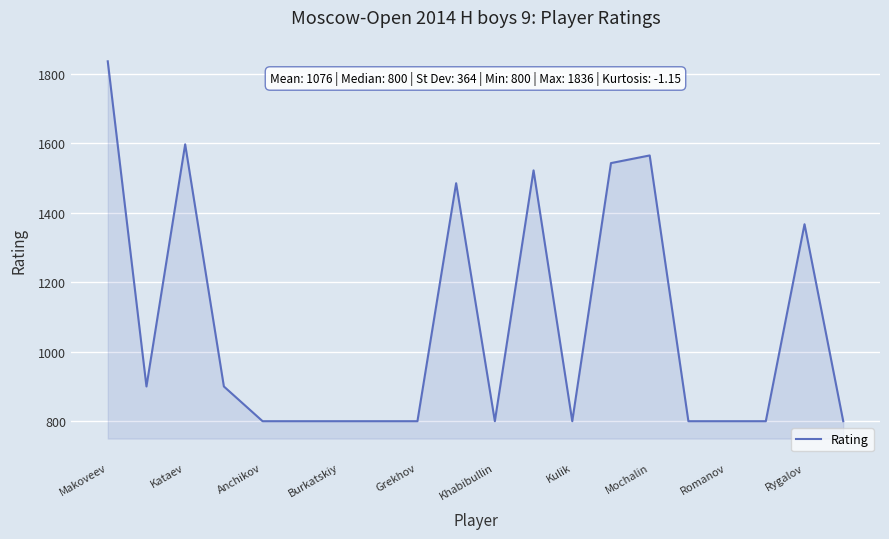

What is the greatest value displayed?

1836